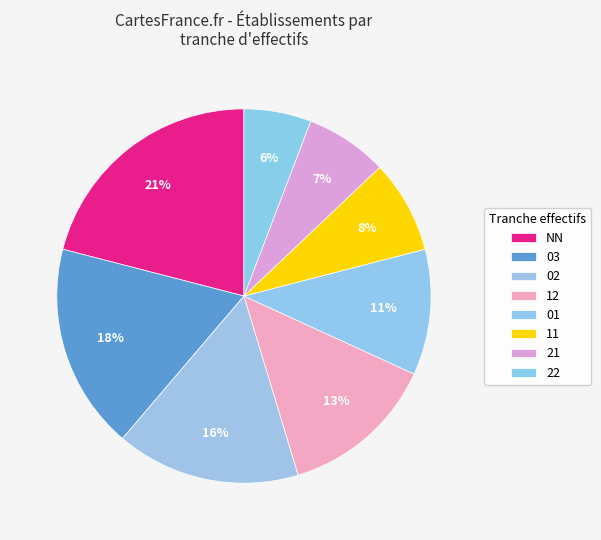

To the nearest percent, what is the average slice percentage?

12%